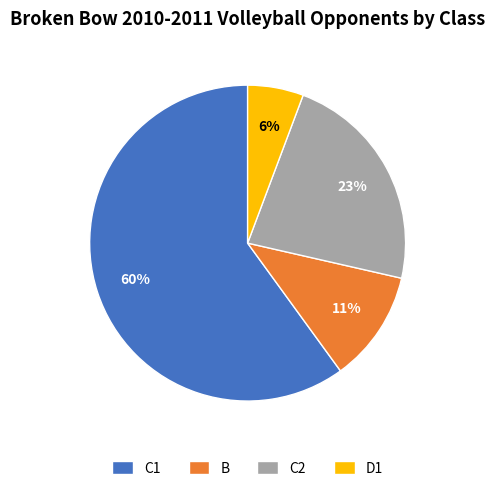

Which has a higher value, C1 or C2?

C1